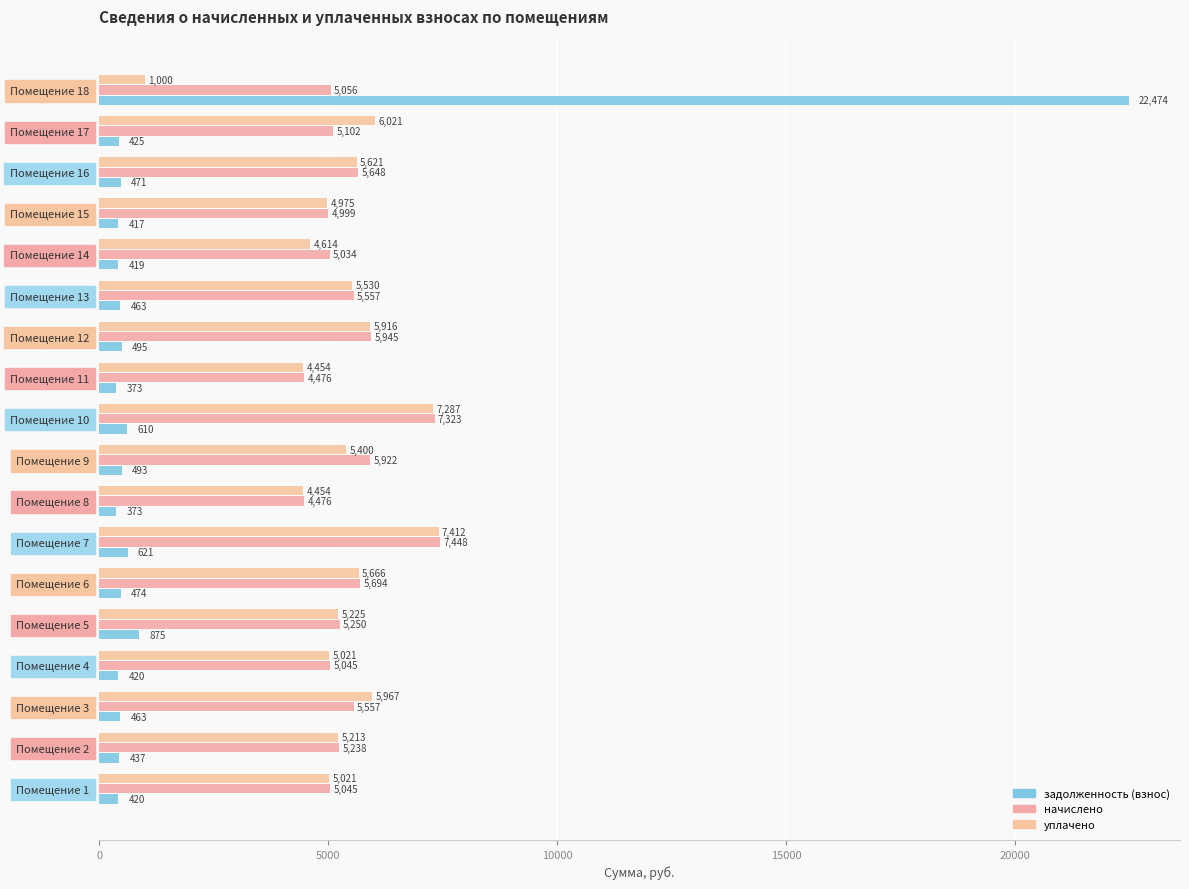

How many categories are shown in the chart?

18